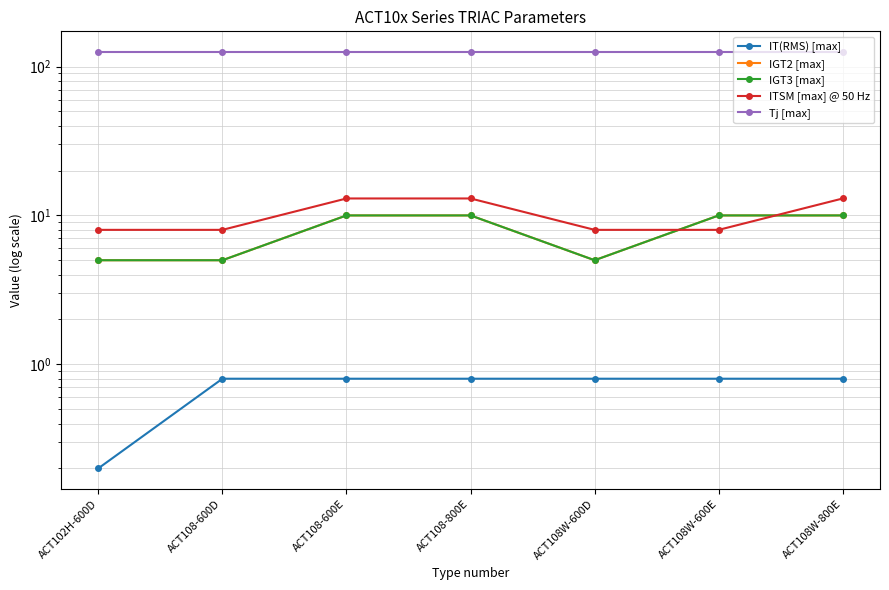

Reading right to left, transcribe all the data shown in this chart.

IT(RMS) [max]: ACT108W-800E=0.8	ACT108W-600E=0.8	ACT108W-600D=0.8	ACT108-800E=0.8	ACT108-600E=0.8	ACT108-600D=0.8	ACT102H-600D=0.2
IGT2 [max]: ACT108W-800E=10.0	ACT108W-600E=10.0	ACT108W-600D=5.0	ACT108-800E=10.0	ACT108-600E=10.0	ACT108-600D=5.0	ACT102H-600D=5.0
IGT3 [max]: ACT108W-800E=10.0	ACT108W-600E=10.0	ACT108W-600D=5.0	ACT108-800E=10.0	ACT108-600E=10.0	ACT108-600D=5.0	ACT102H-600D=5.0
ITSM [max] @ 50 Hz: ACT108W-800E=13.0	ACT108W-600E=8.0	ACT108W-600D=8.0	ACT108-800E=13.0	ACT108-600E=13.0	ACT108-600D=8.0	ACT102H-600D=8.0
Tj [max]: ACT108W-800E=125.0	ACT108W-600E=125.0	ACT108W-600D=125.0	ACT108-800E=125.0	ACT108-600E=125.0	ACT108-600D=125.0	ACT102H-600D=125.0